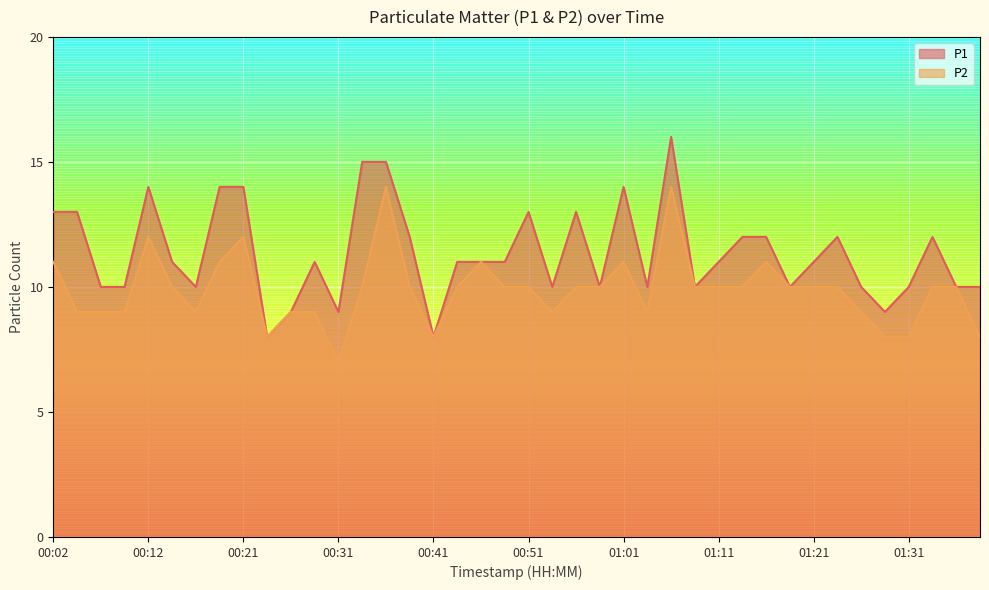

What is the label of the 8th point from the left?

00:19